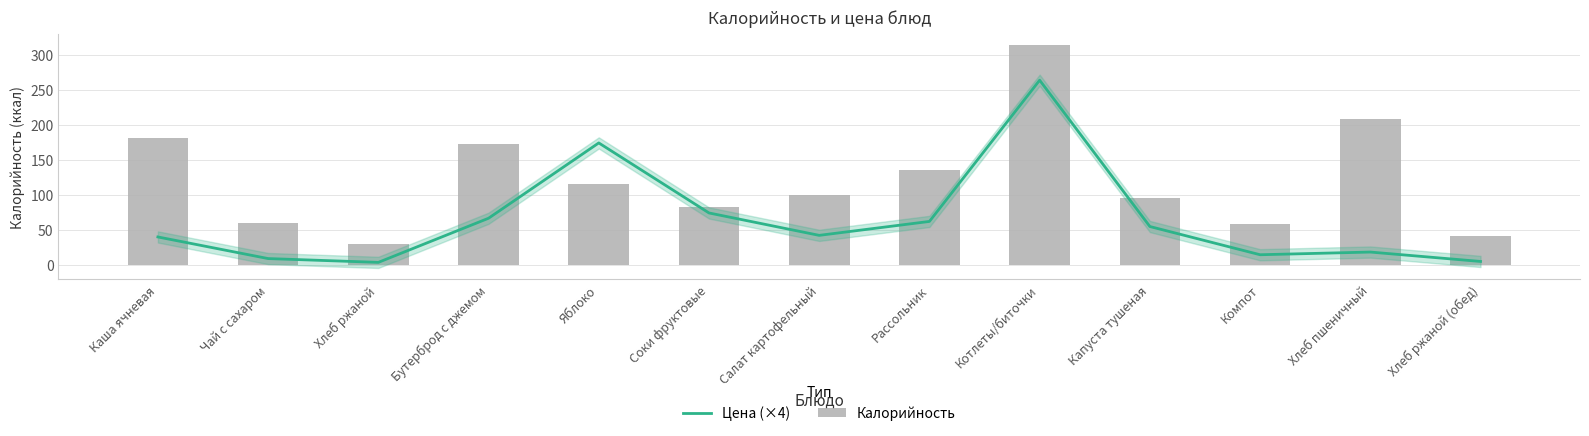

What is the difference between the maximum and minimum values in the Калорийность series?

285.0